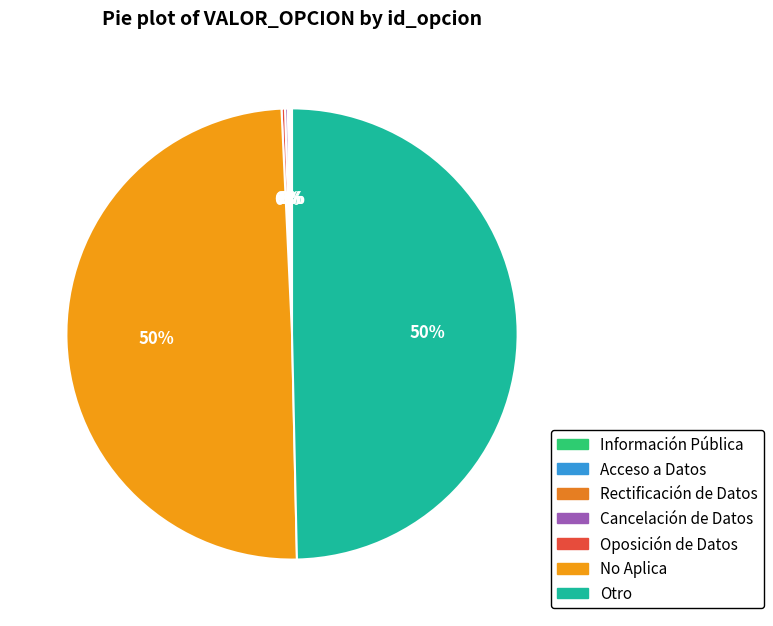

To the nearest percent, what percentage of the pie is Otro?

50%